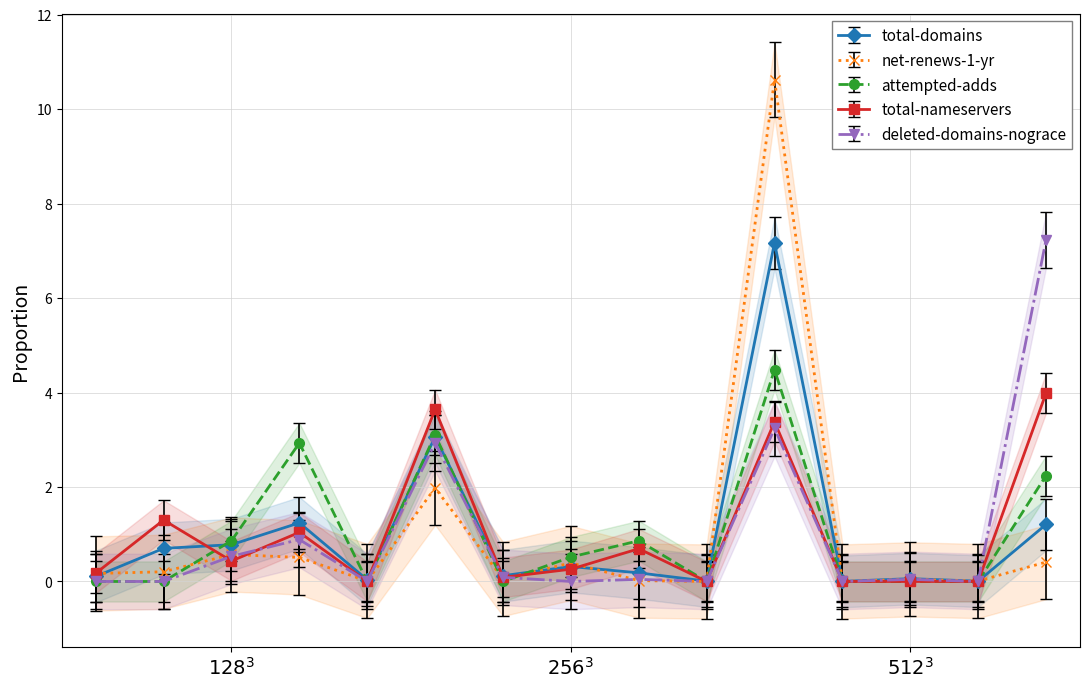

What is the difference between the second highest and minimum values in the total-domains series?

3.1